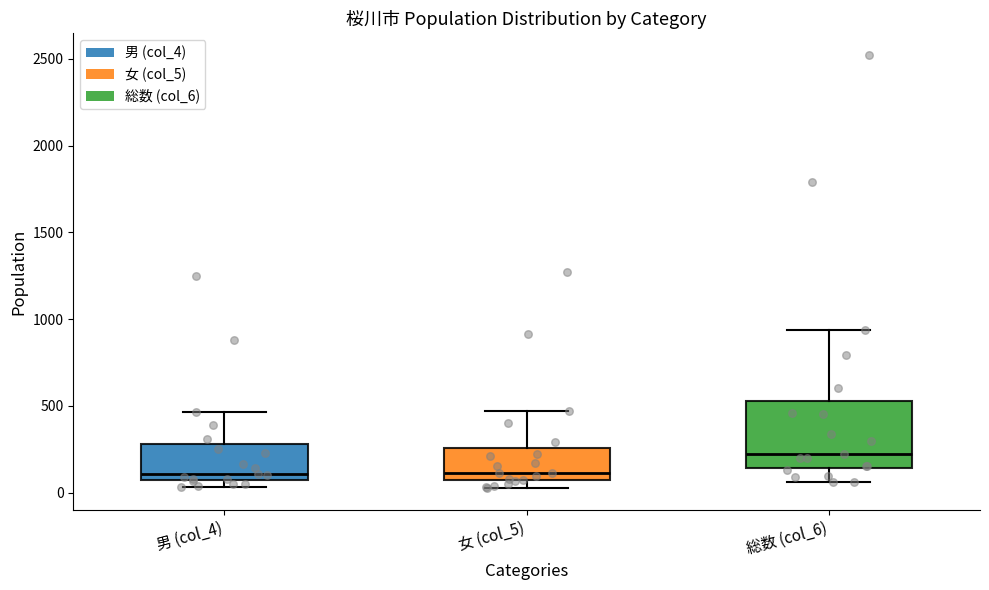

Which box is the tallest, from its lower edge to its upper edge?

総数 (col_6)